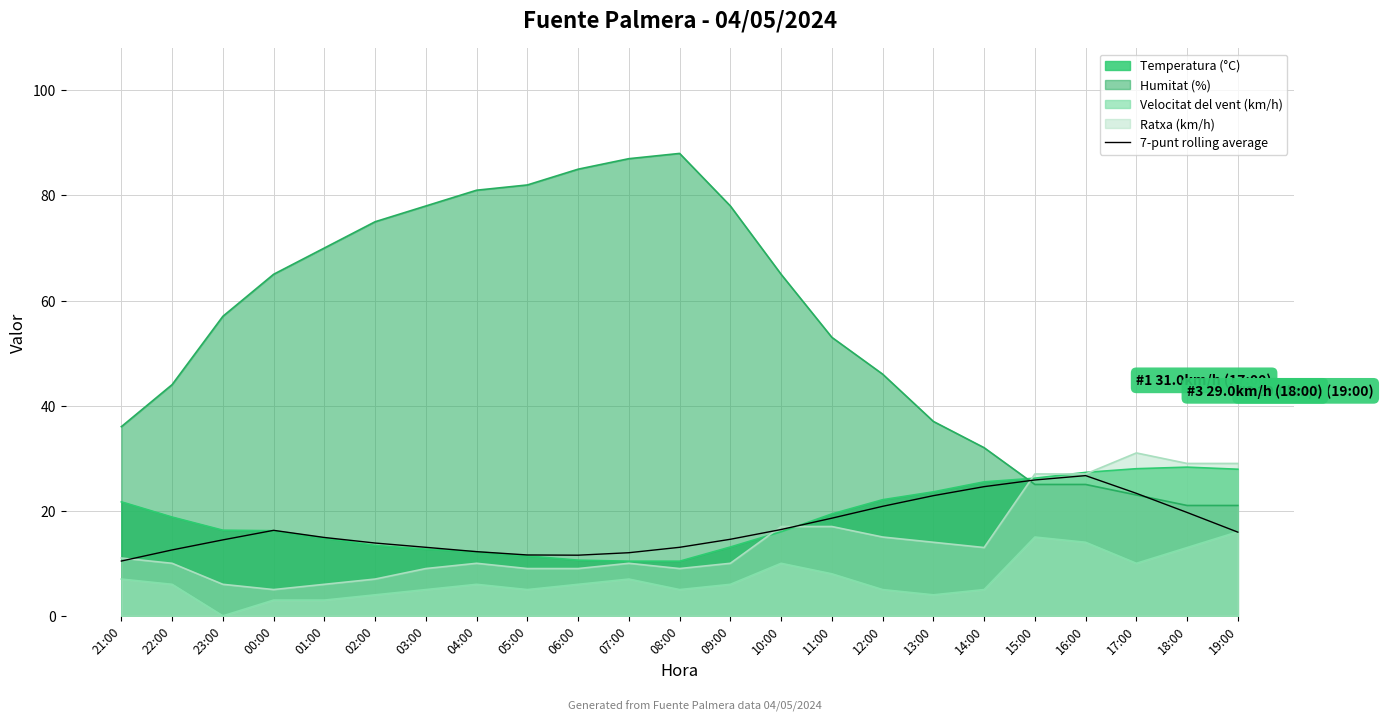

What is the approximate value at 10:00?

16.4